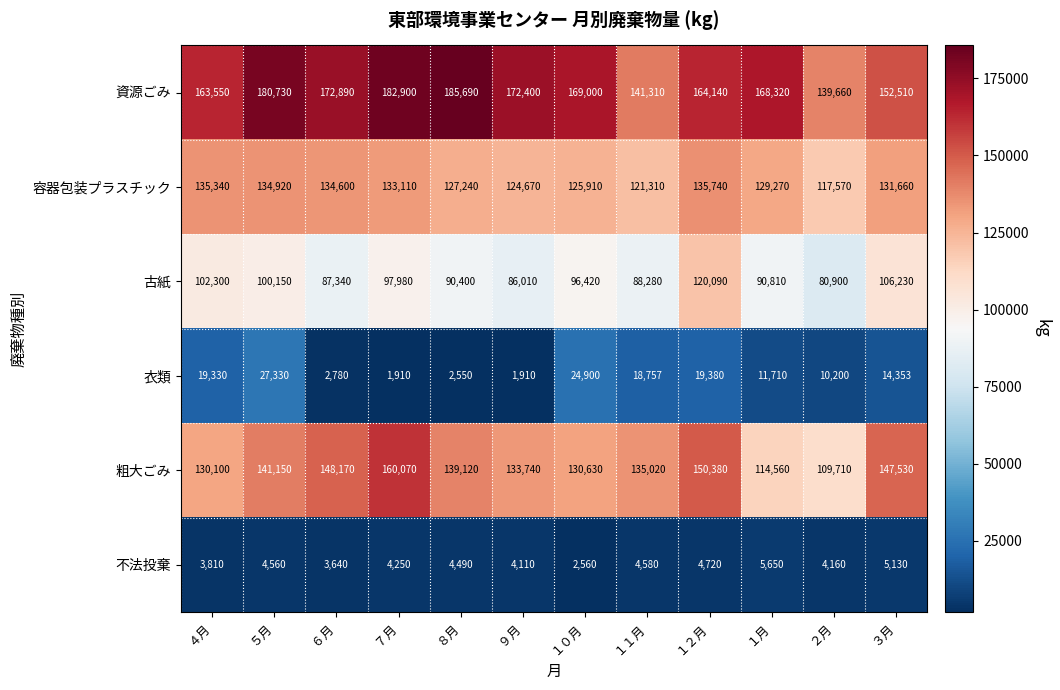

What is the difference between the maximum and minimum values in the 不法投棄 series?

3090